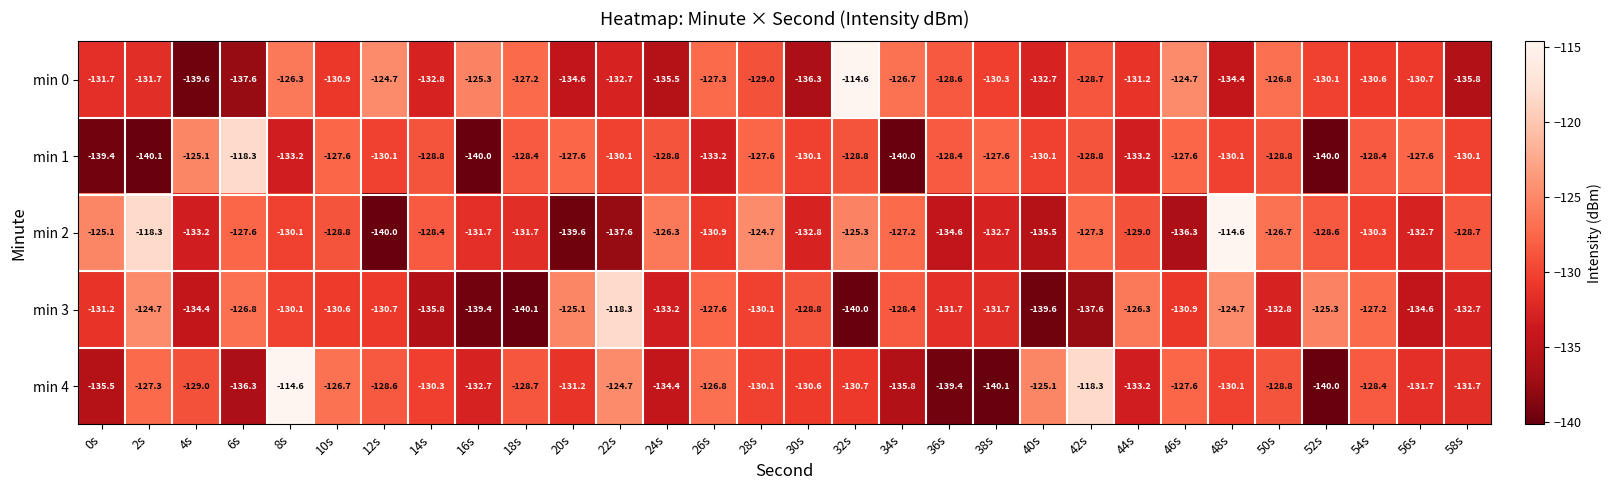

Where is min 2 nearest to the value -127?

34s